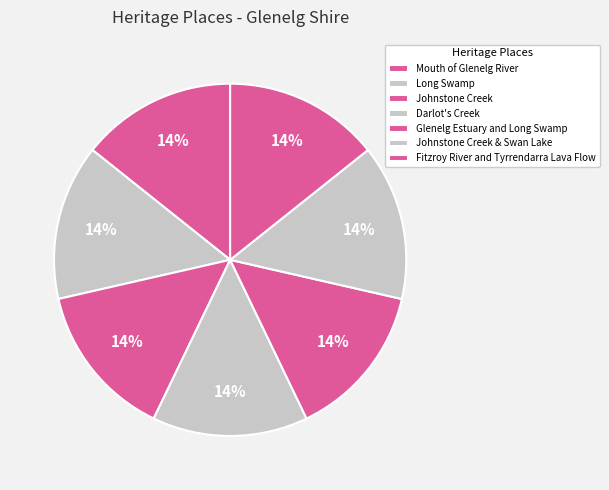

How much of the chart is everything except Mouth of Glenelg River?

85.7%